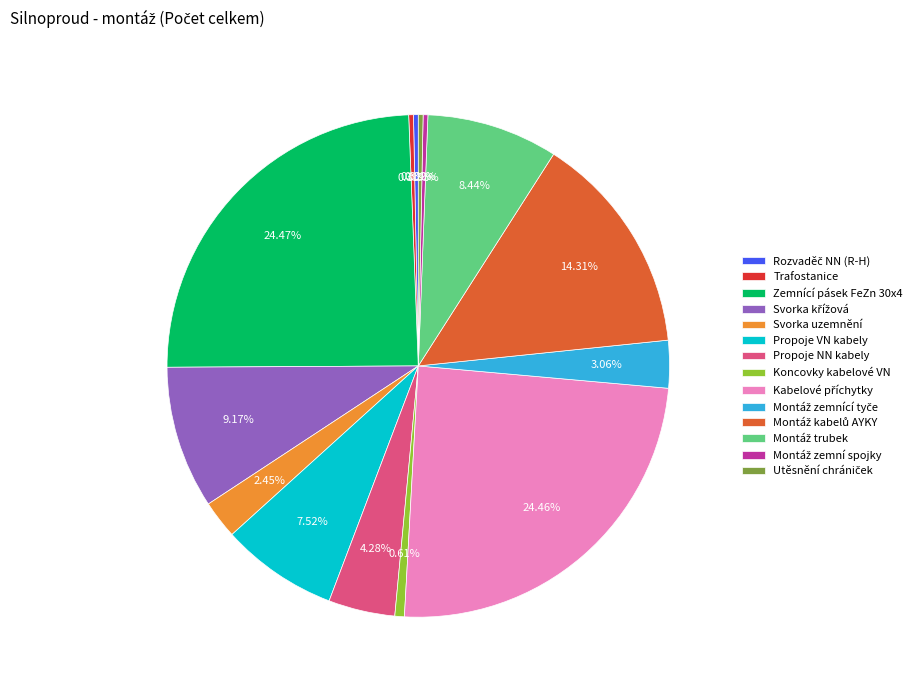

Combined, do Trafostanice and Koncovky kabelové VN account for over 50%?

No